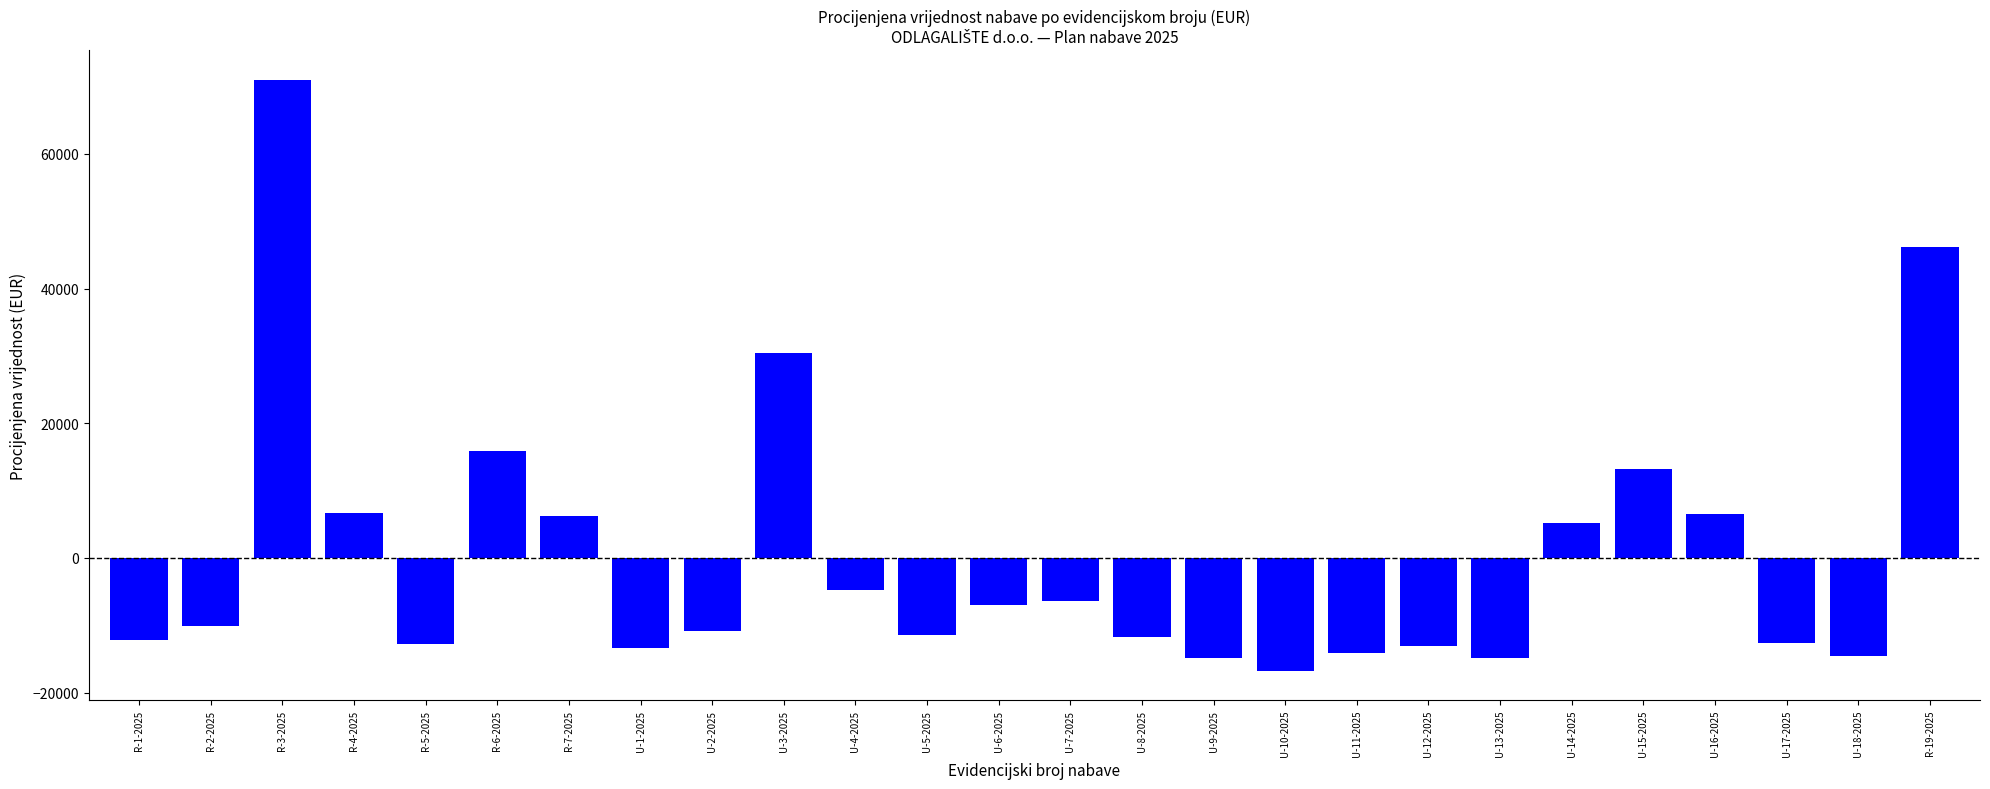

What is the label of the 2nd bar from the left?

R-2-2025